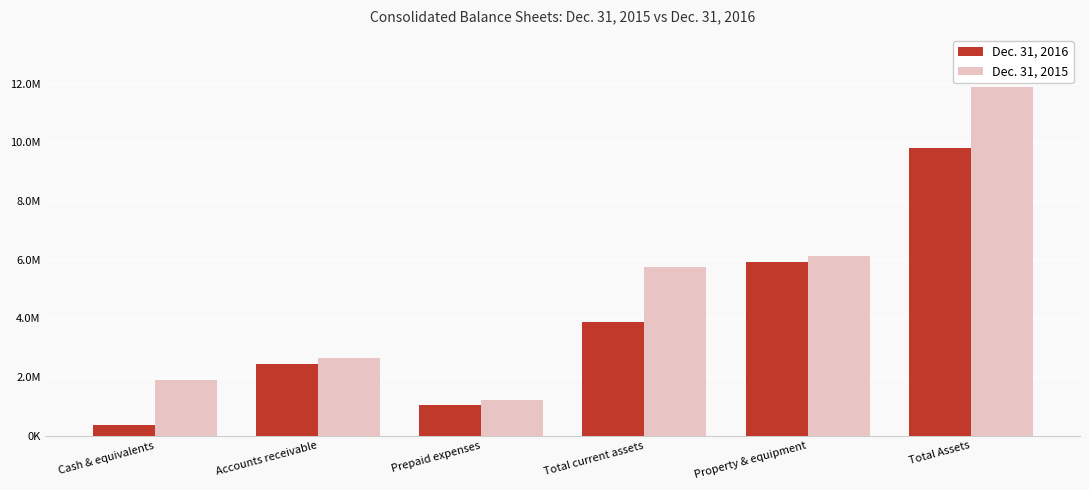

True or false: Dec. 31, 2016 has a value of 105368 at Cash & equivalents.

False